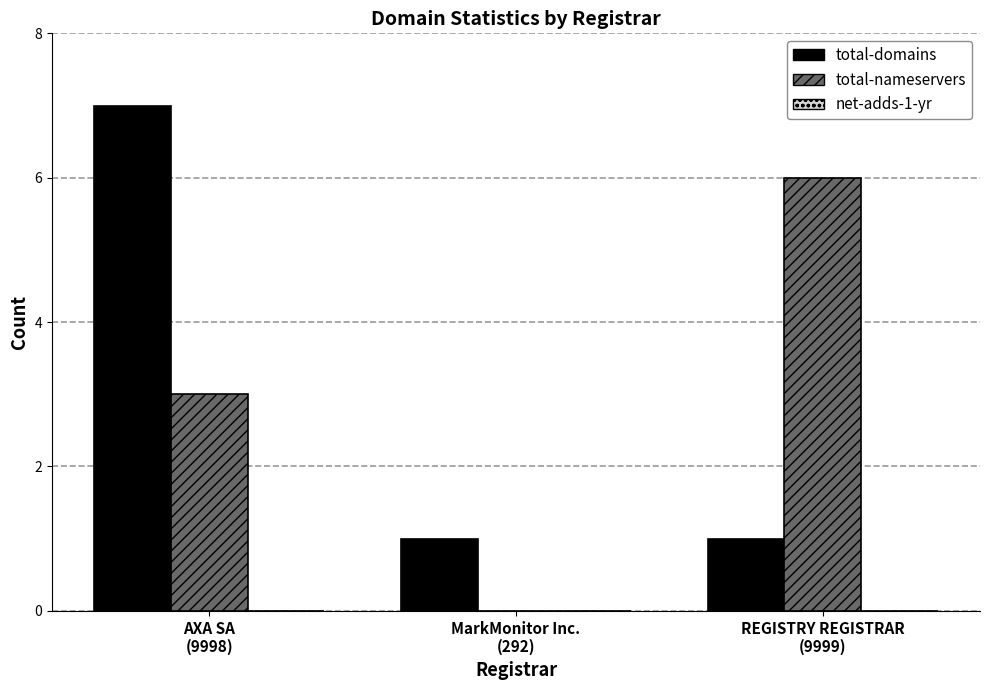

What is the difference between the total-domains values at REGISTRY REGISTRAR
(9999) and AXA SA
(9998)?

6